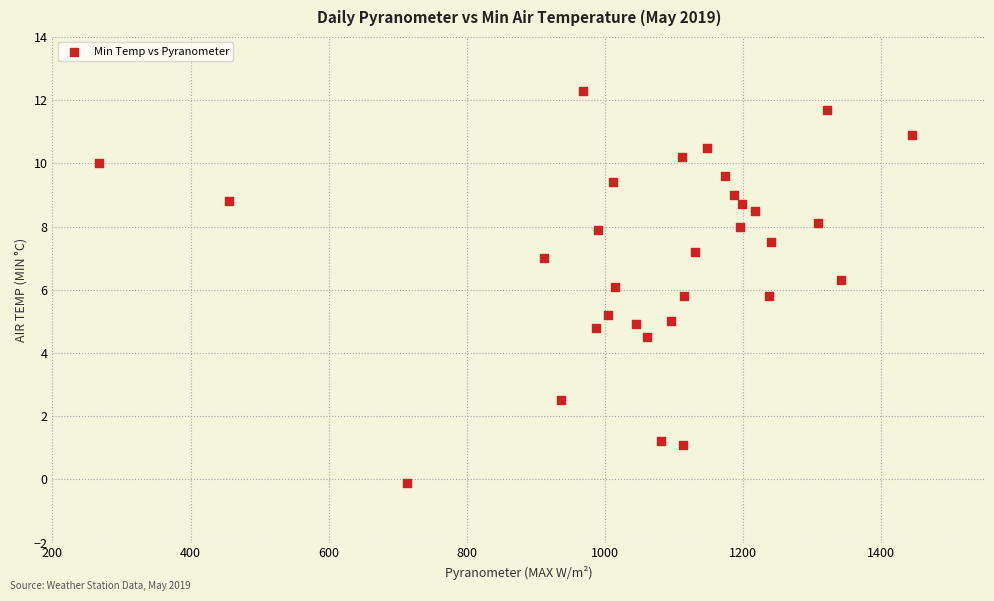

What is the range of Y values (max minus min)?

12.4